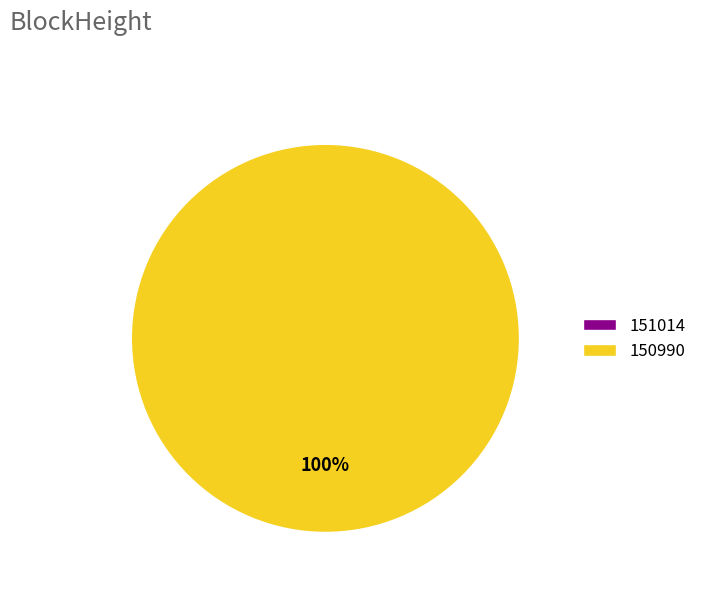

To the nearest percent, what is the average slice percentage?

50%